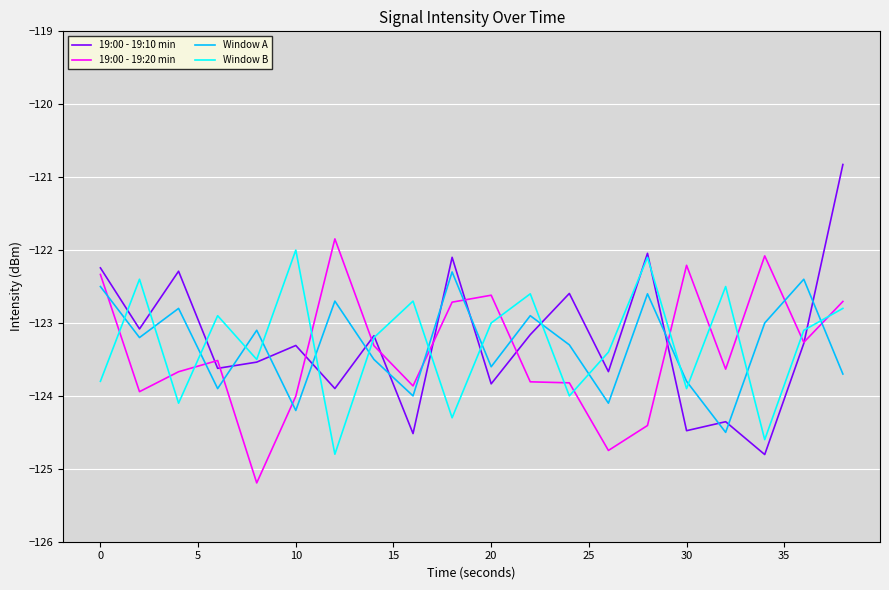

True or false: Window A and 19:00 - 19:10 min cross at least once.

True